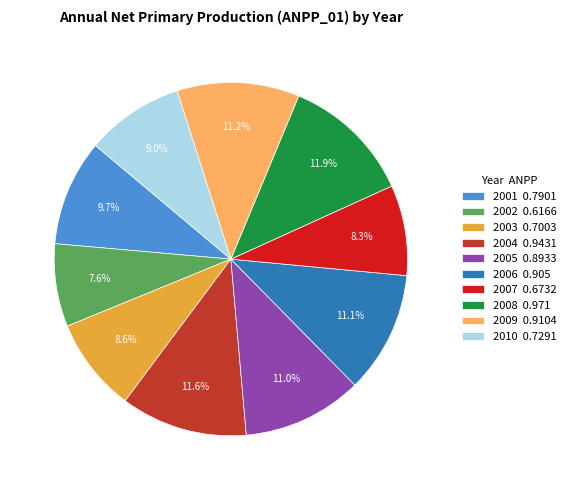

Combined, do 2005 and 2001 account for over 50%?

No